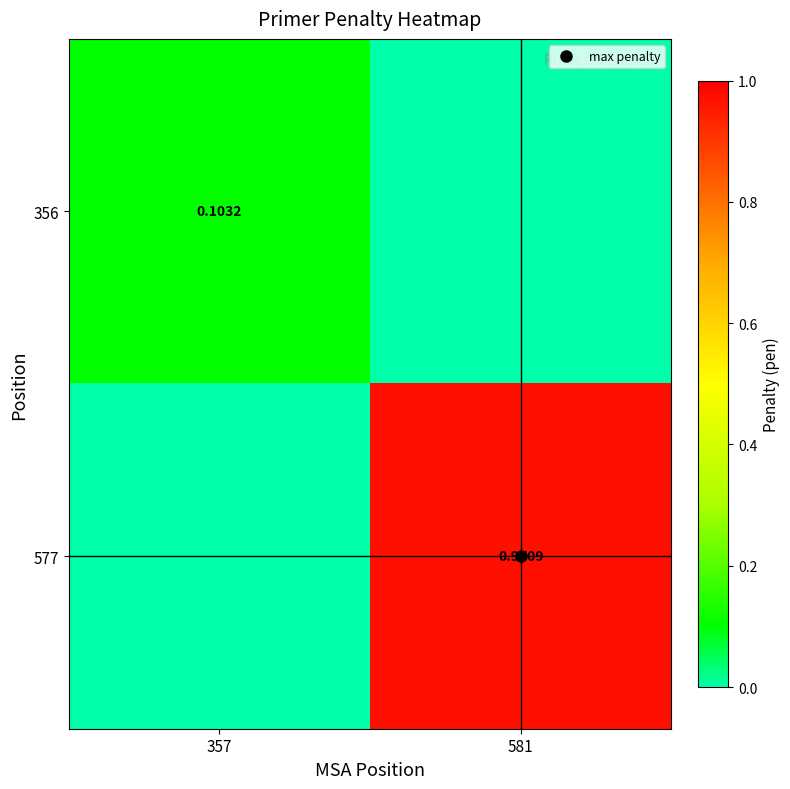

The value of 577 at 357 is 0.5. True or false?

False